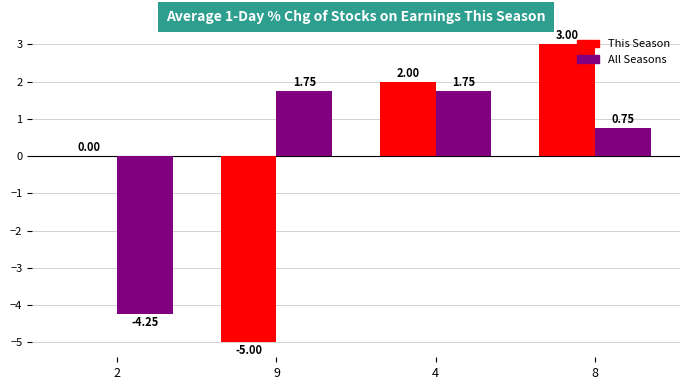

What is the sum of the All Seasons values at 9 and 4?

3.5